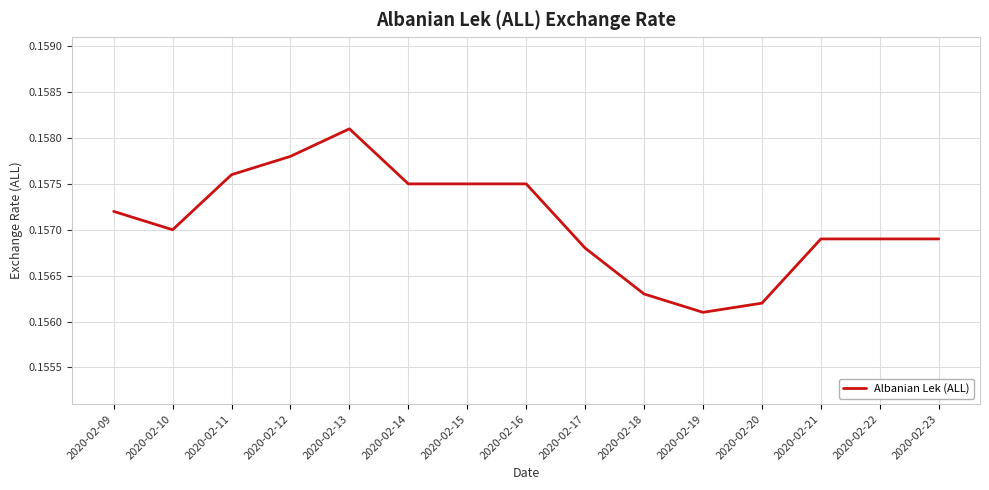

At which category does the chart reach its peak across all series?

2020-02-13